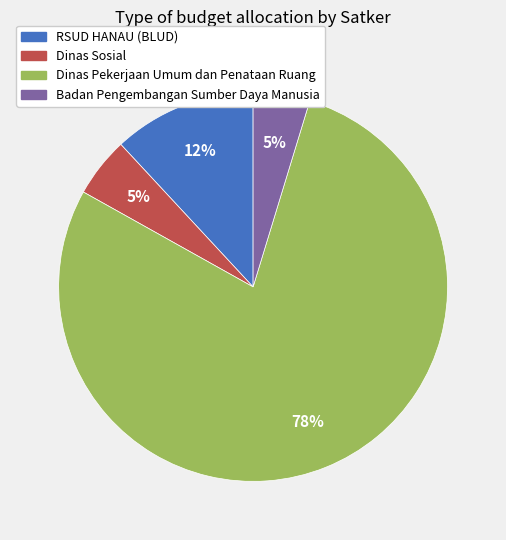

Is there a majority slice in this chart?

Yes